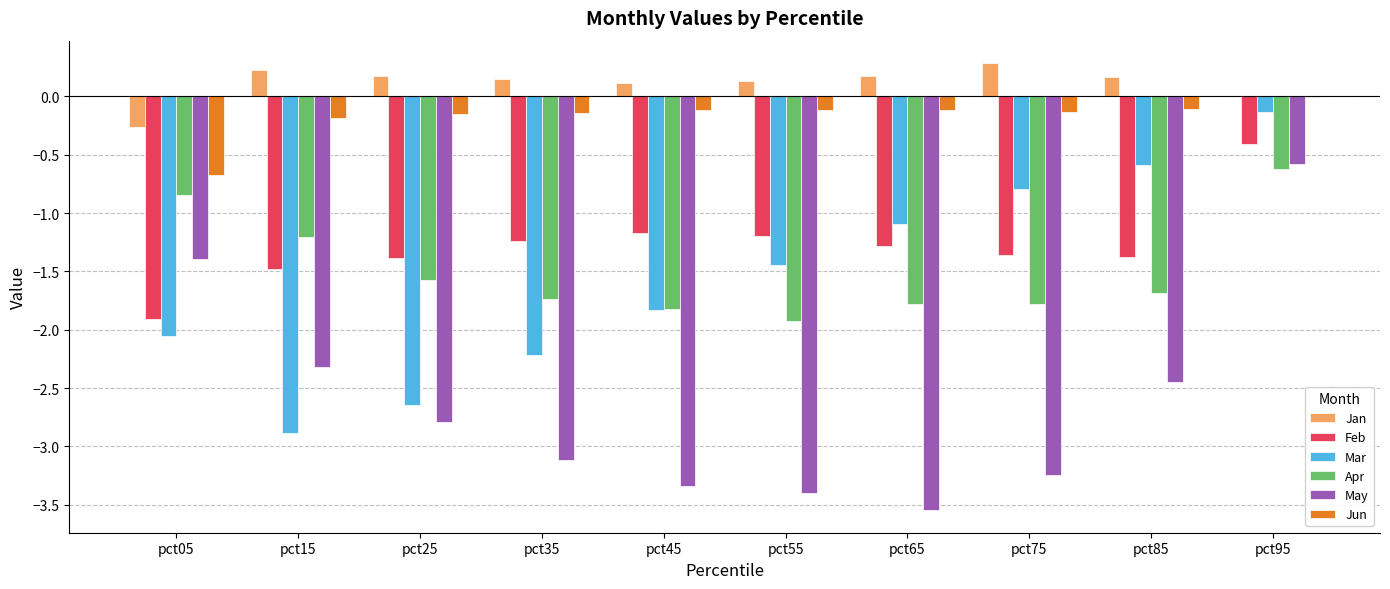

What is the sum of the May values at pct05 and pct15?

-3.7